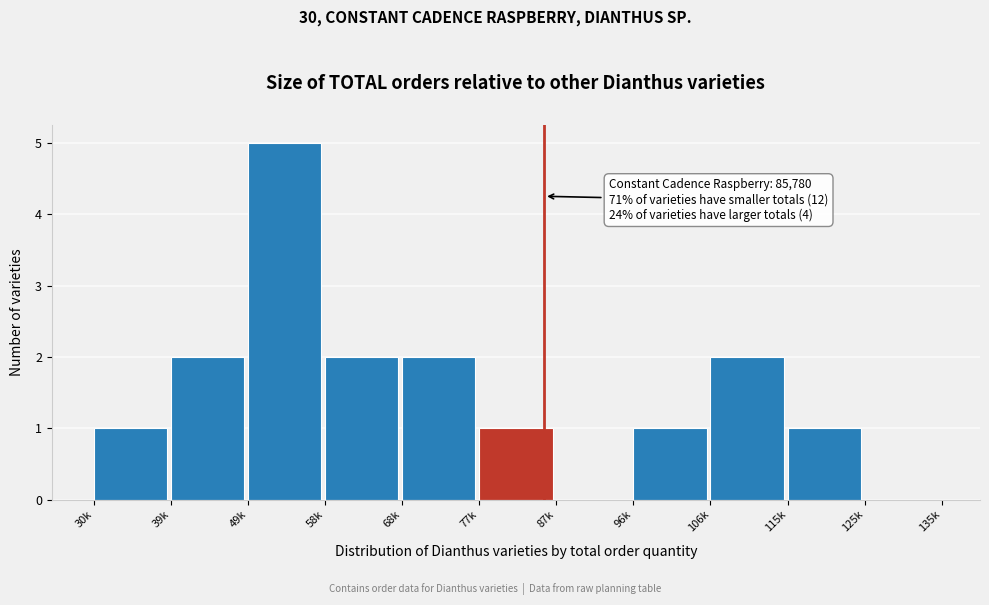

Reading left to right, transcribe all the data shown in this chart.

30k=1	39k=2	49k=5	58k=2	68k=2	77k=1	87k=0	96k=1	106k=2	115k=1	125k=0